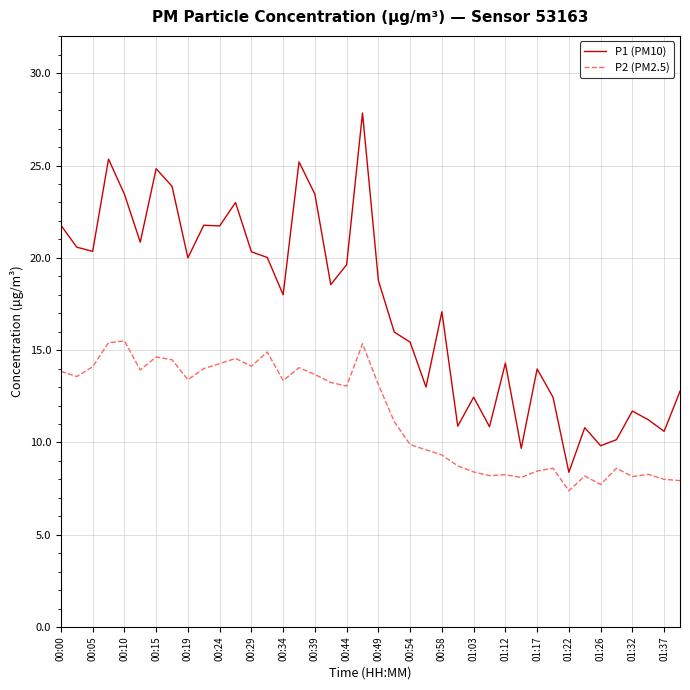

Which series has the widest spread of values?

P1 (PM10)